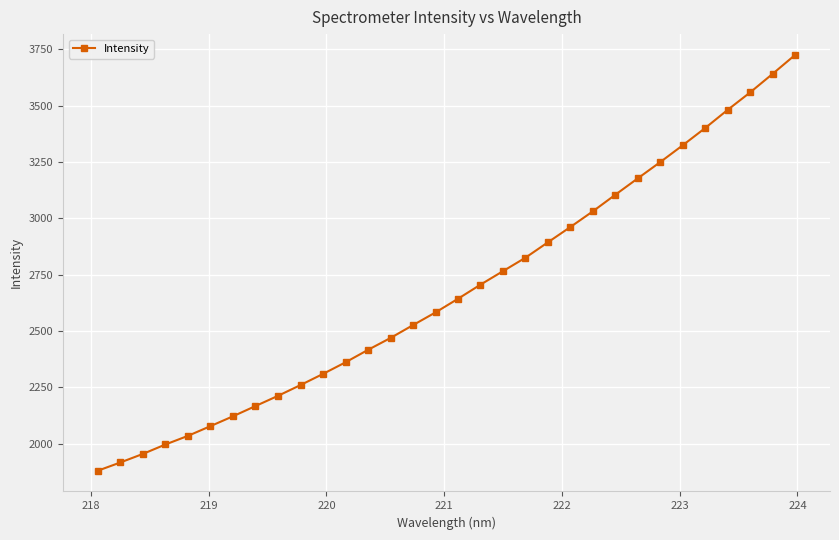

True or false: there are more than 1 points higher than both neighbors.

False